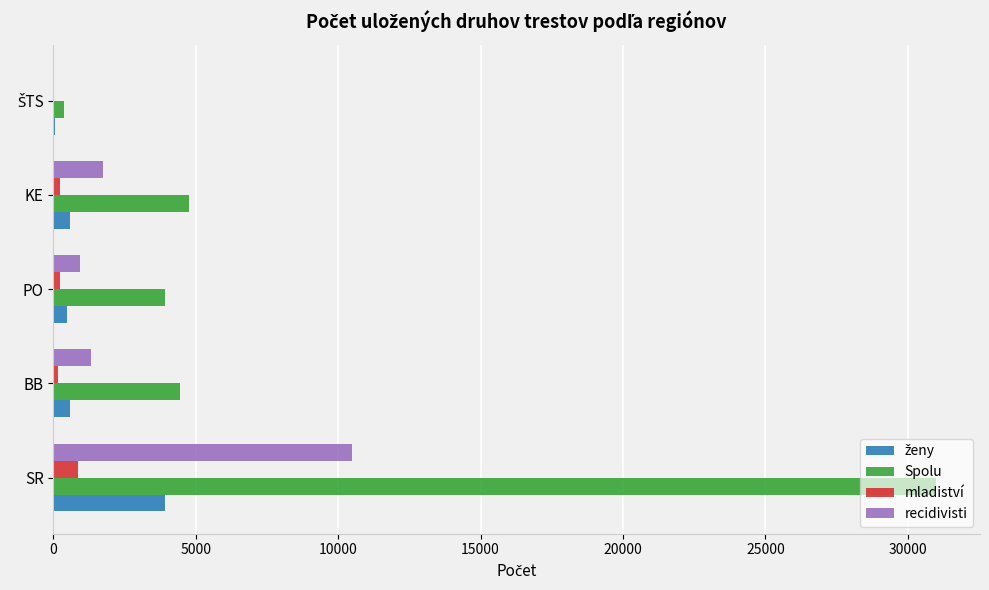

What is the highest value of the mladiství series?

872